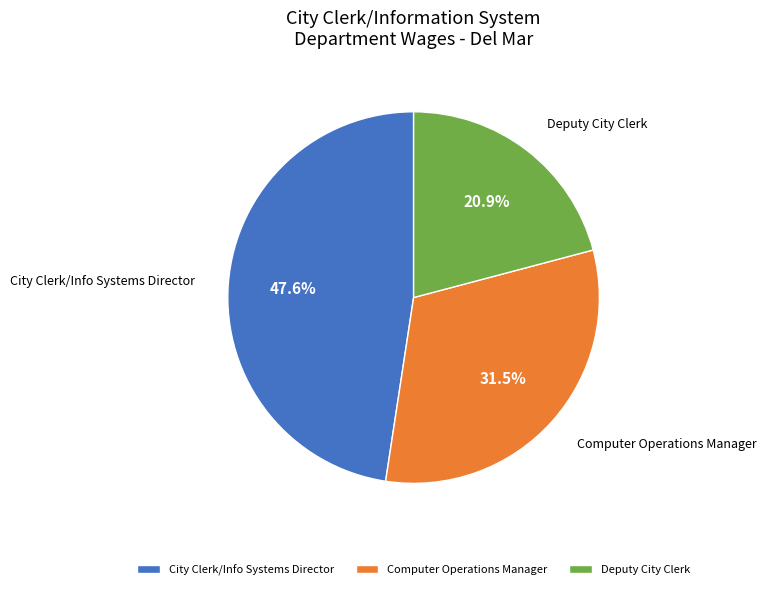

How many slices are in this pie chart?

3